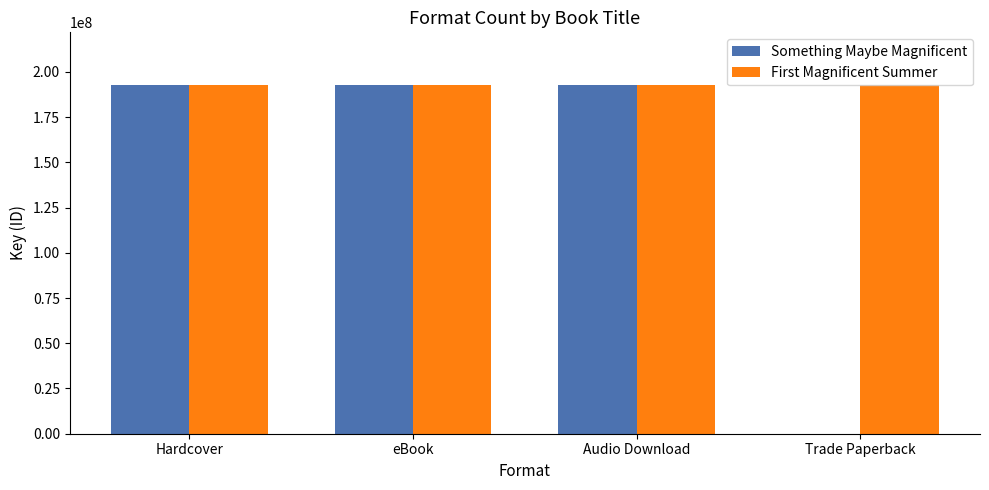

What is the maximum value for Something Maybe Magnificent?

192935855